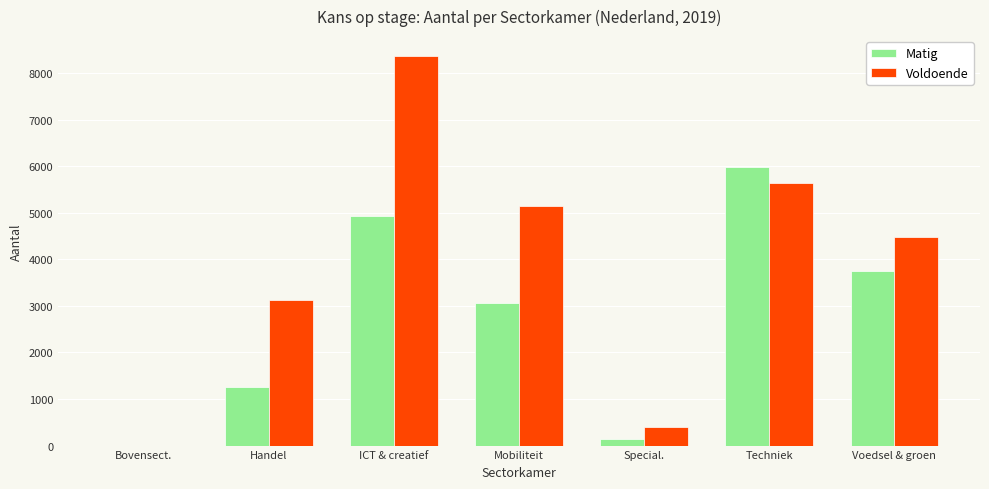

Reading right to left, what are all the values shown in this chart?

Matig: 3744	5992	148	3056	4923	1251	0
Voldoende: 4476	5650	403	5137	8379	3122	0